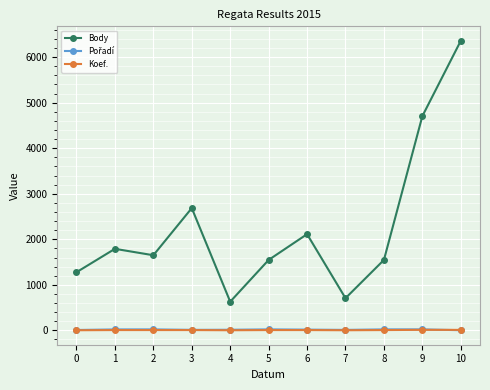

Which series has the largest total across all categories?

Body